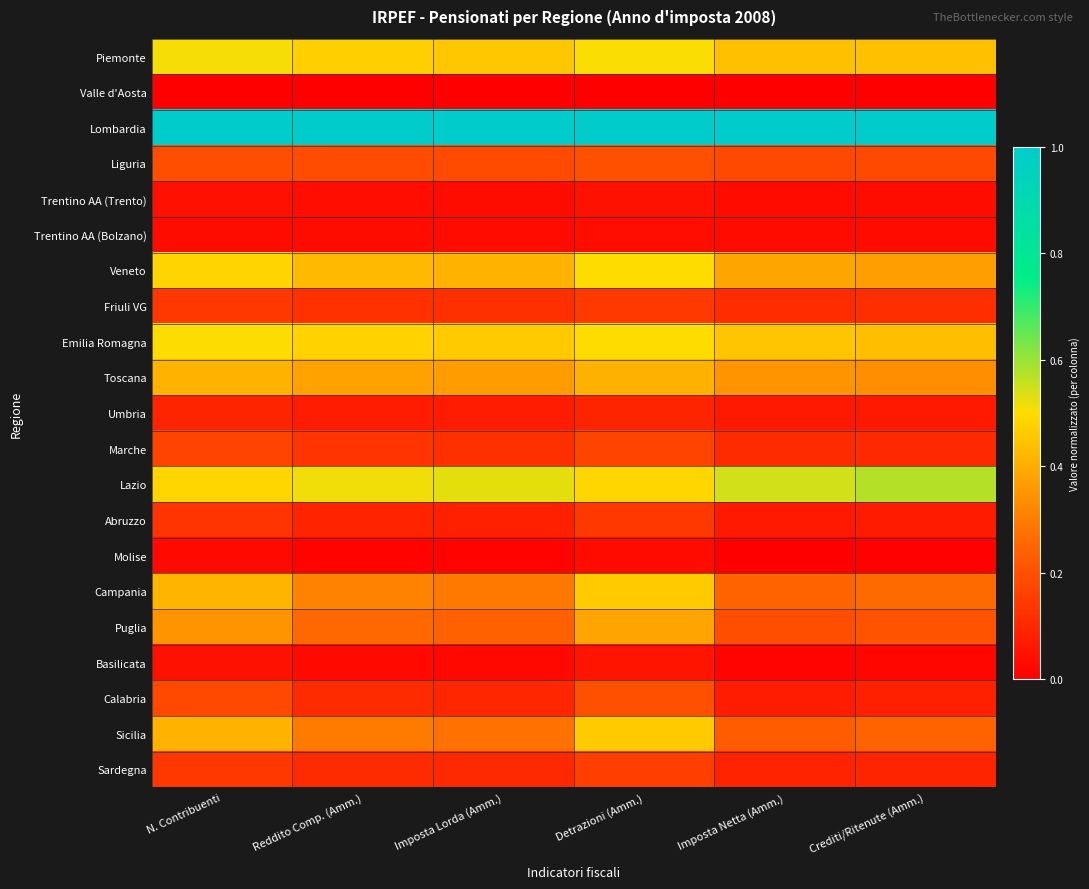

Rank the series by their maximum value, from lowest to highest.

Valle d'Aosta, Molise, Trentino AA (Bolzano), Trentino AA (Trento), Basilicata, Umbria, Abruzzo, Friuli VG, Sardegna, Marche, Calabria, Liguria, Puglia, Toscana, Campania, Sicilia, Veneto, Emilia Romagna, Piemonte, Lazio, Lombardia